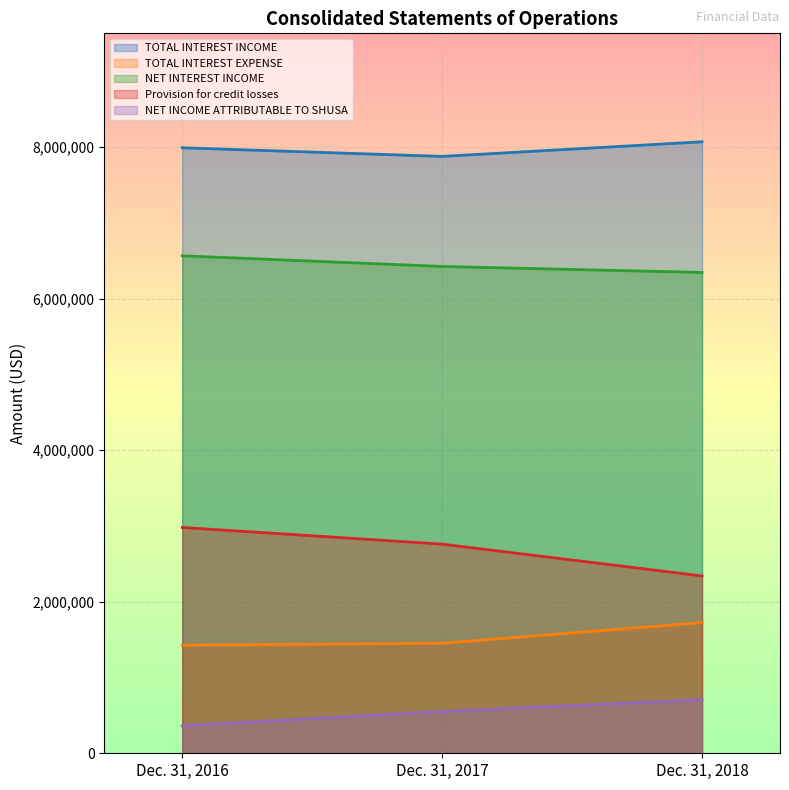

What is the value of the Provision for credit losses point at the 3rd from the left?

2339898